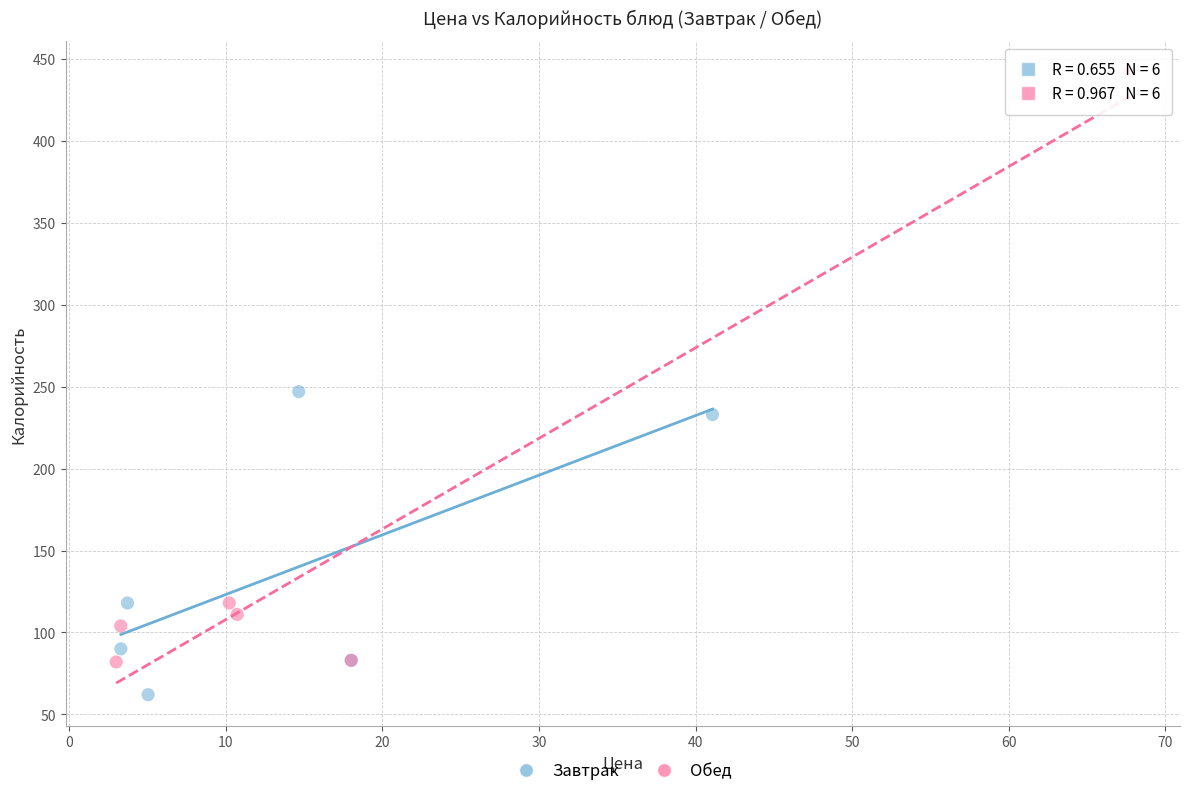

Which series reaches the maximum Y coordinate?

Обед